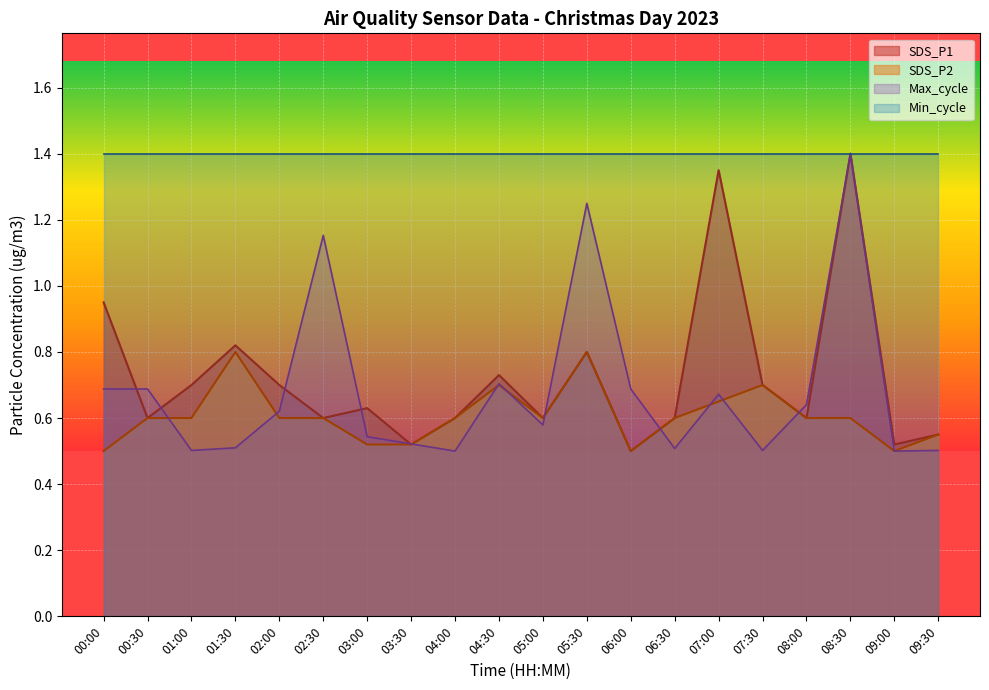

True or false: SDS_P1 has a value of 0.3 at 07:00.

False